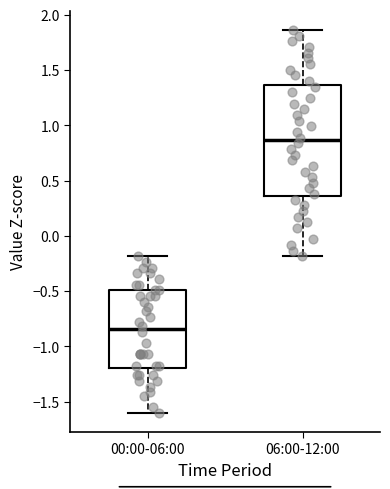

Reading left to right, transcribe this box plot: for each box, give where its median line is, the range the box spans, and where its two whiskers end, as read against the y-axis. The values are not printed on the chart, so give them approximately, as read against the axis.

00:00-06:00: median -0.85, box -1.20 to -0.50, whiskers -1.60 to -0.20
06:00-12:00: median 0.85, box 0.35 to 1.35, whiskers -0.20 to 1.85